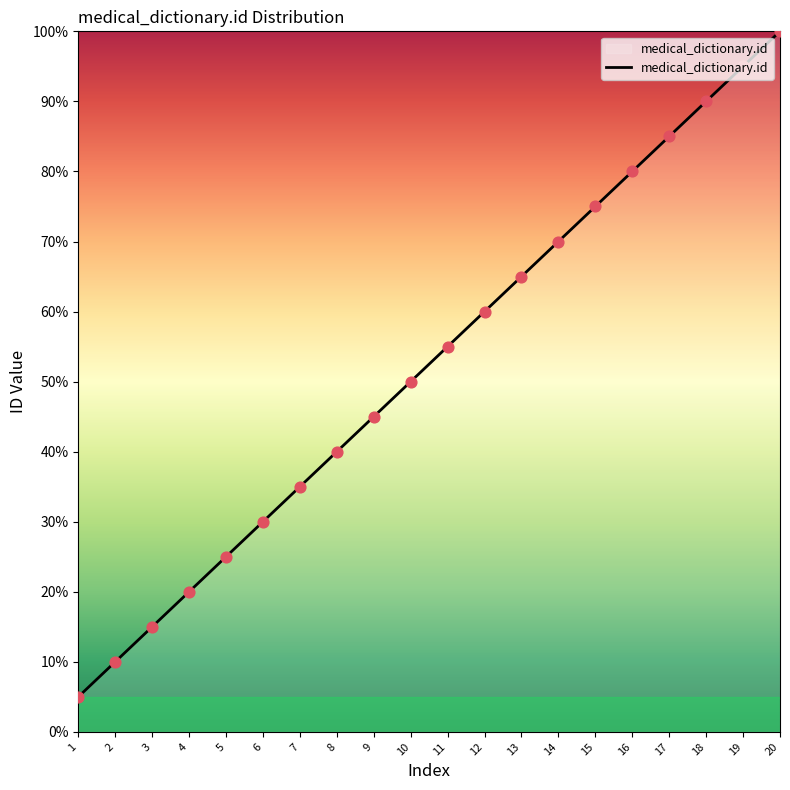

Which has a higher value, 10 or 9?

10